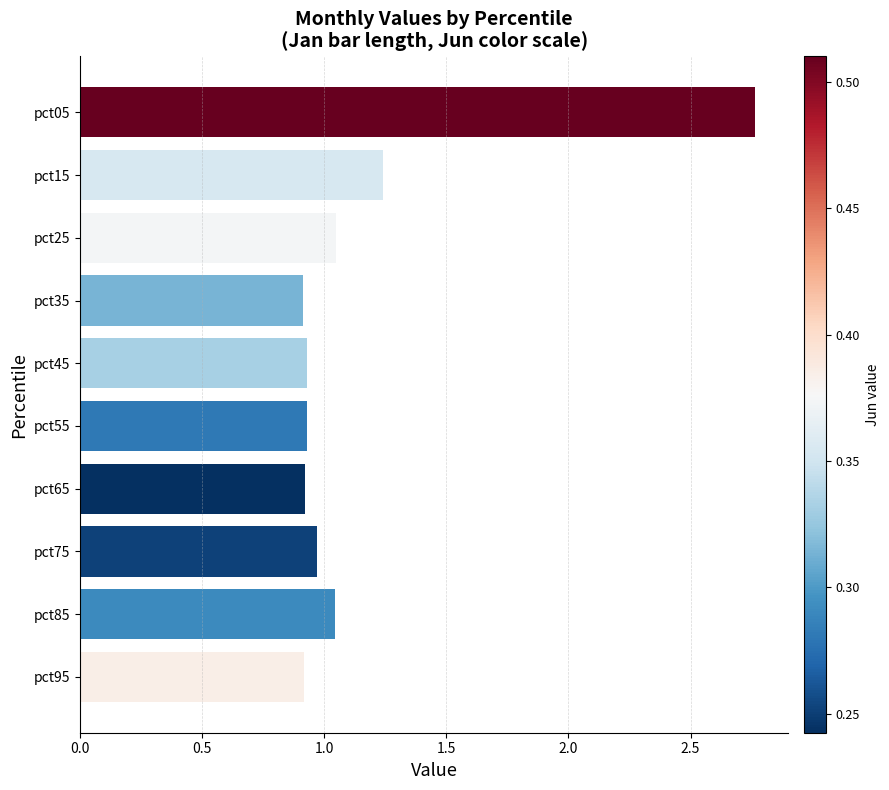

What is the difference between the values at pct25 and pct05?

1.7